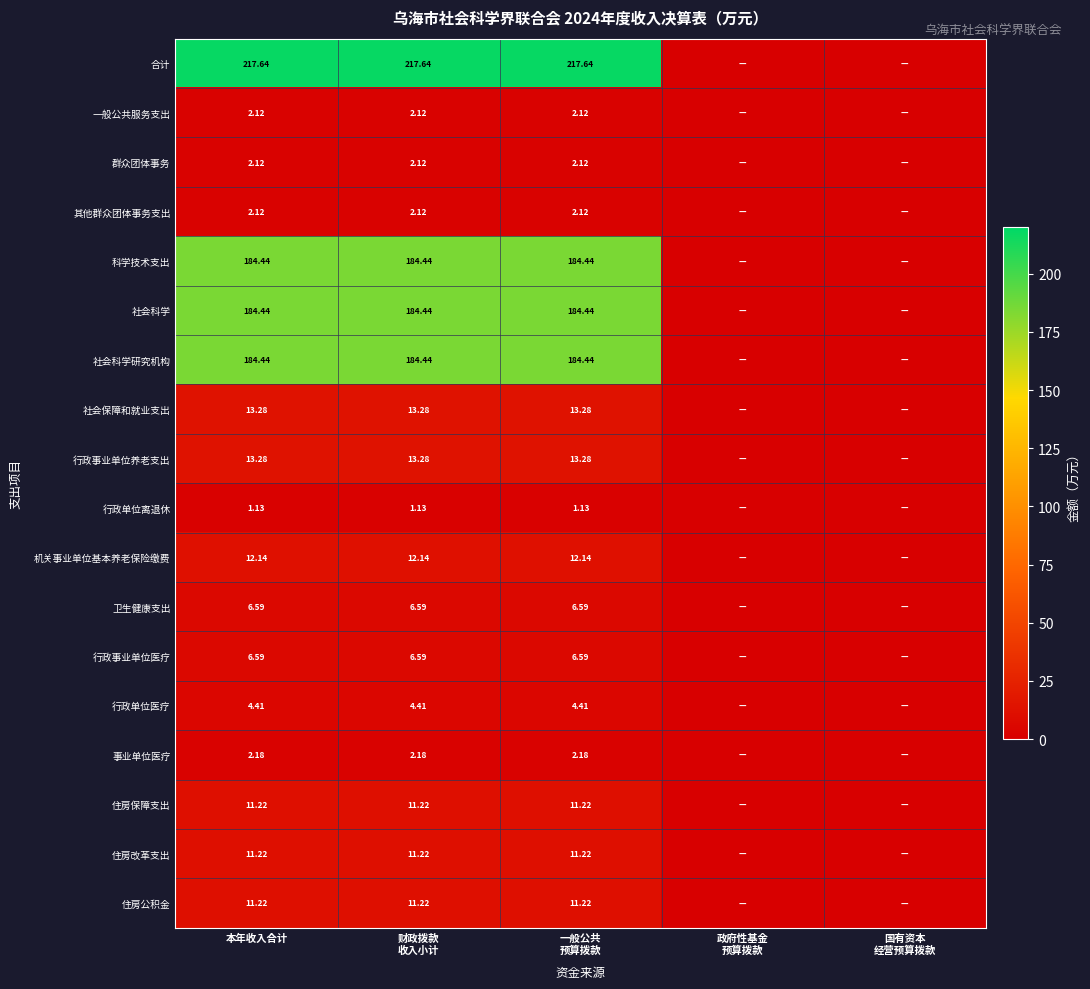

Rank the series at 一般公共 预算拨款 from lowest to highest value.

行政单位离退休, 一般公共服务支出, 群众团体事务, 其他群众团体事务支出, 事业单位医疗, 行政单位医疗, 卫生健康支出, 行政事业单位医疗, 住房保障支出, 住房改革支出, 住房公积金, 机关事业单位基本养老保险缴费, 社会保障和就业支出, 行政事业单位养老支出, 科学技术支出, 社会科学, 社会科学研究机构, 合计